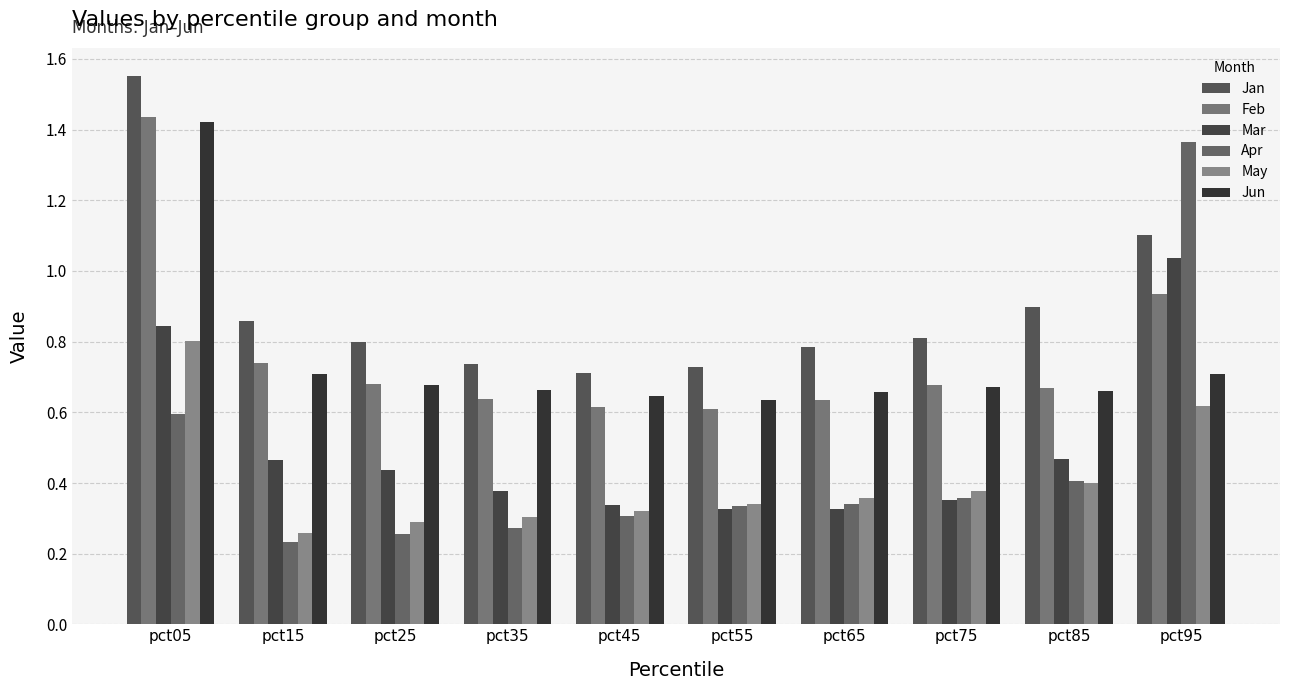

Does the chart contain any negative values?

No